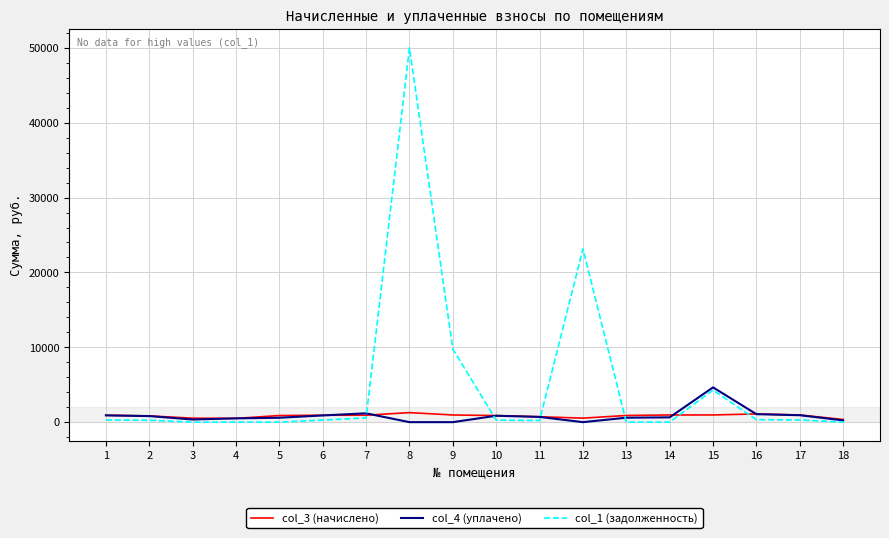

What is the greatest value displayed?

50006.5